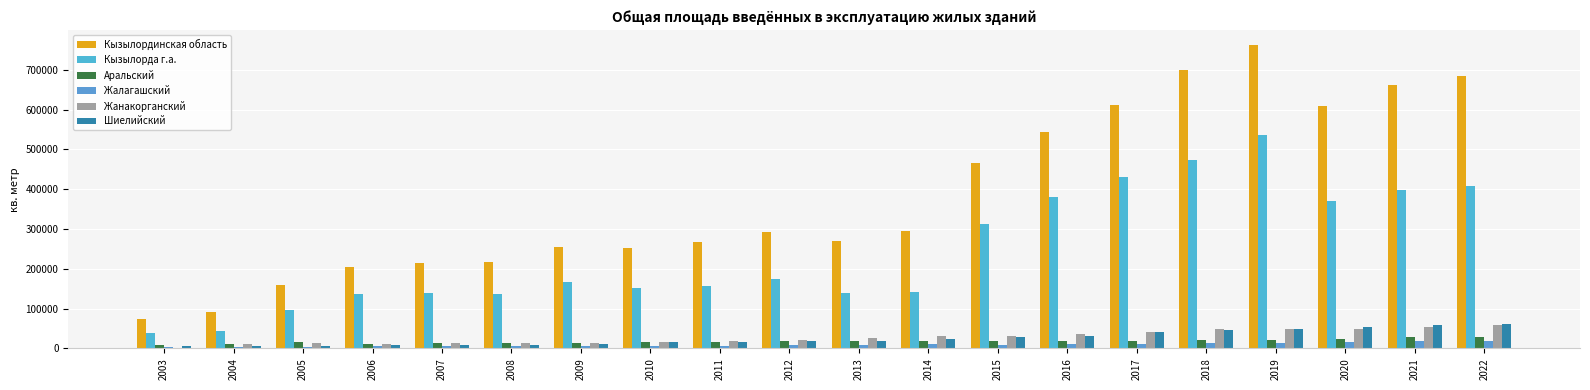

Does the chart contain stacked bars?

No